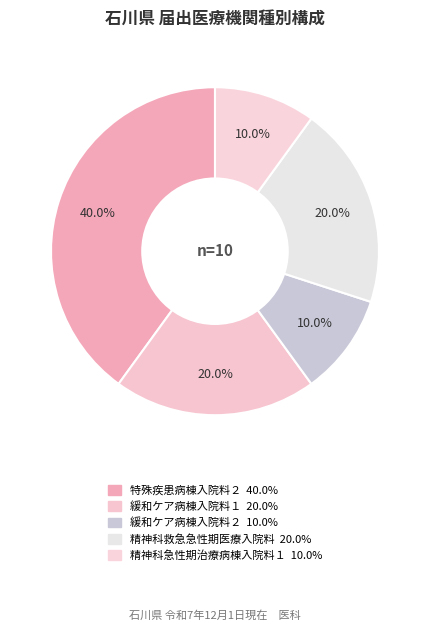

Is it true that 精神科急性期治療病棟入院料１ is 1% of the pie?

False